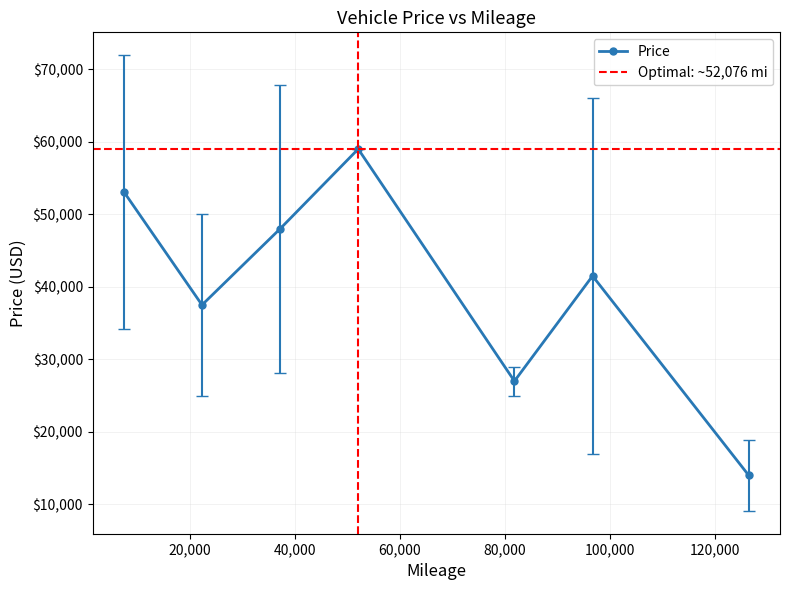

What is the highest value of the Price series?

58995.0